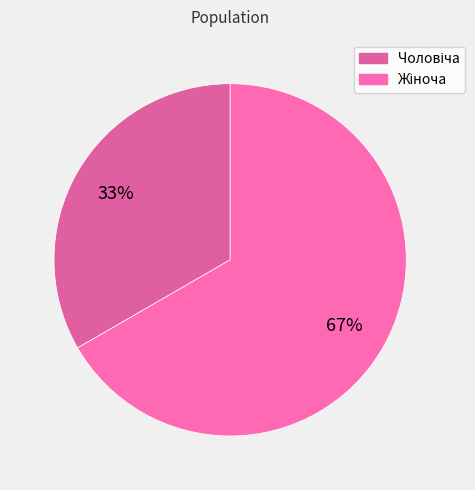

What percentage is the Чоловіча slice, to the nearest percent?

33%